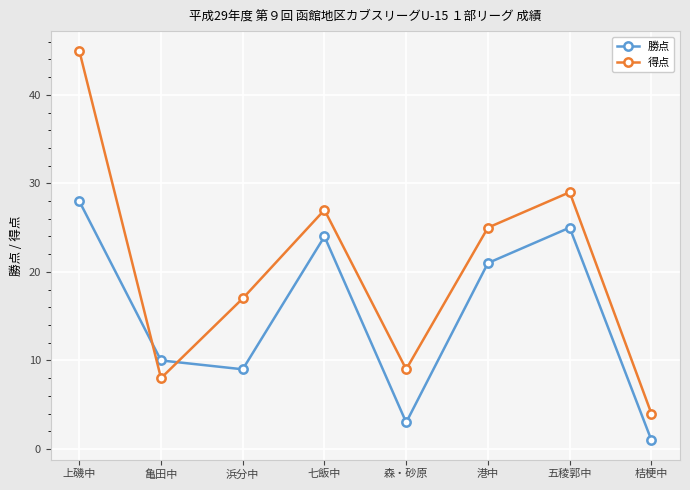

What is the label of the 8th point from the left?

桔梗中